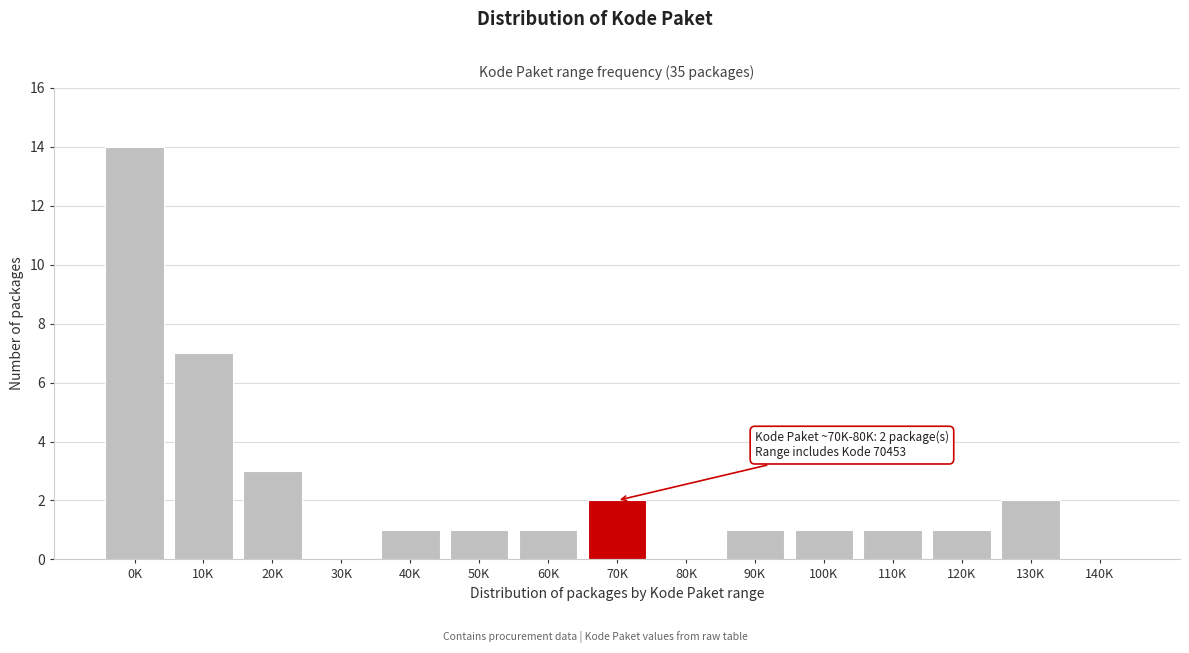

Reading left to right, extract all data points from this chart.

0K=14	10K=7	20K=3	30K=0	40K=1	50K=1	60K=1	70K=2	80K=0	90K=1	100K=1	110K=1	120K=1	130K=2	140K=0